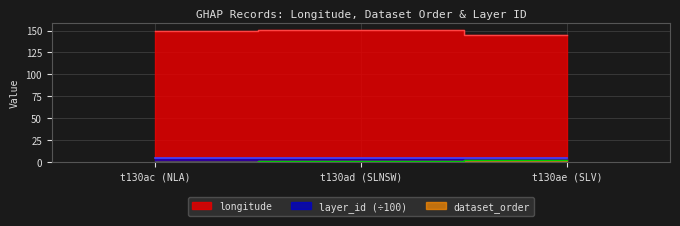

Which series has the largest range (max minus min)?

longitude